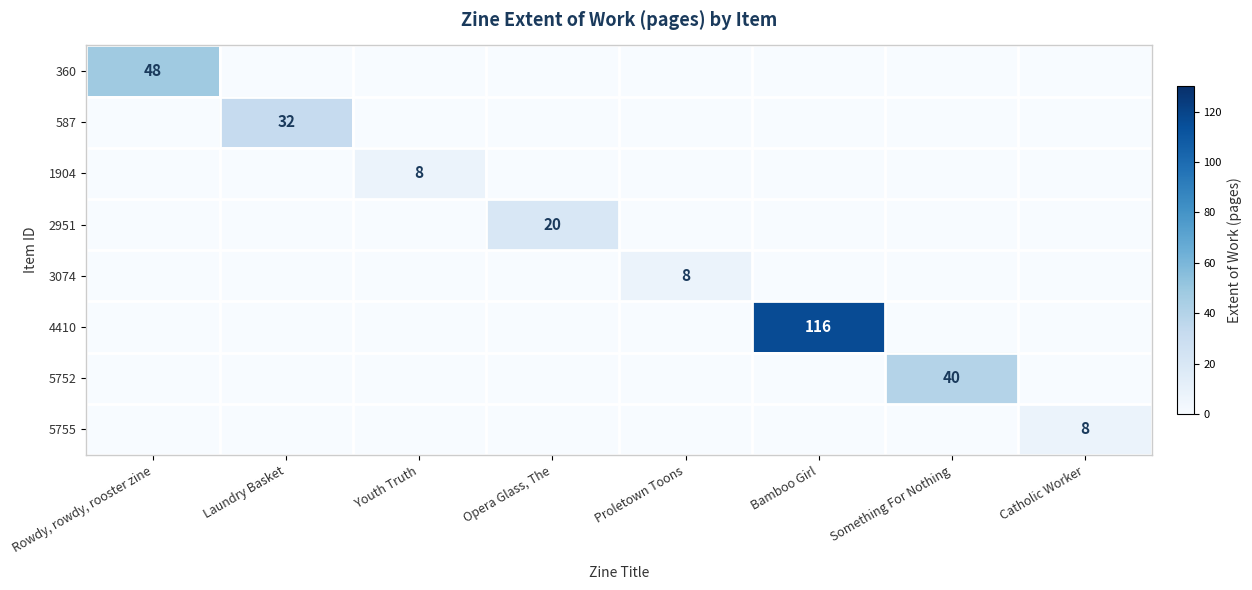

How many data points in 5752 are above 0?

1